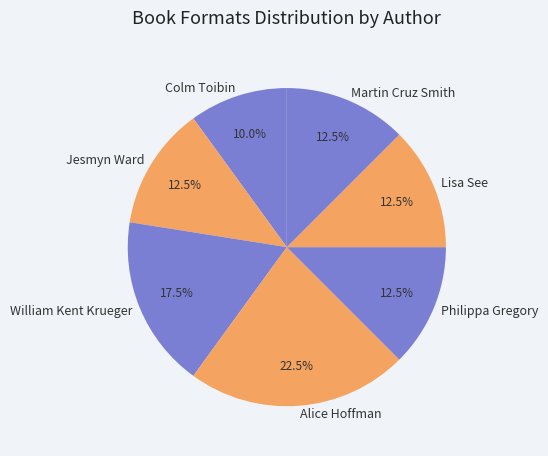

Between Alice Hoffman and Lisa See, which is larger?

Alice Hoffman